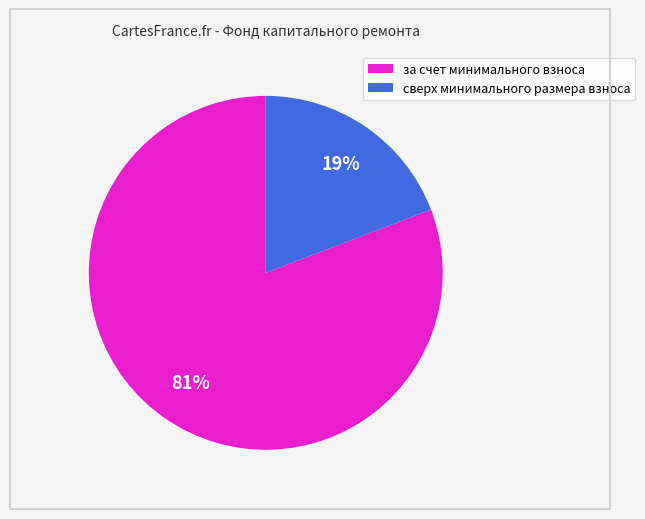

To the nearest percent, what is the combined percentage of за счет минимального взноса and сверх минимального размера взноса?

100%